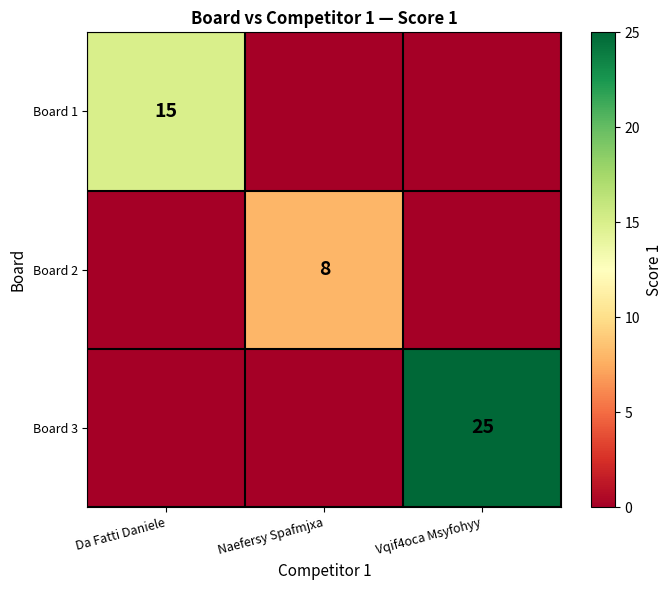

Is the value of Board 2 at Naefersy Spafmjxa greater than the value of Board 1 at Da Fatti Daniele?

No